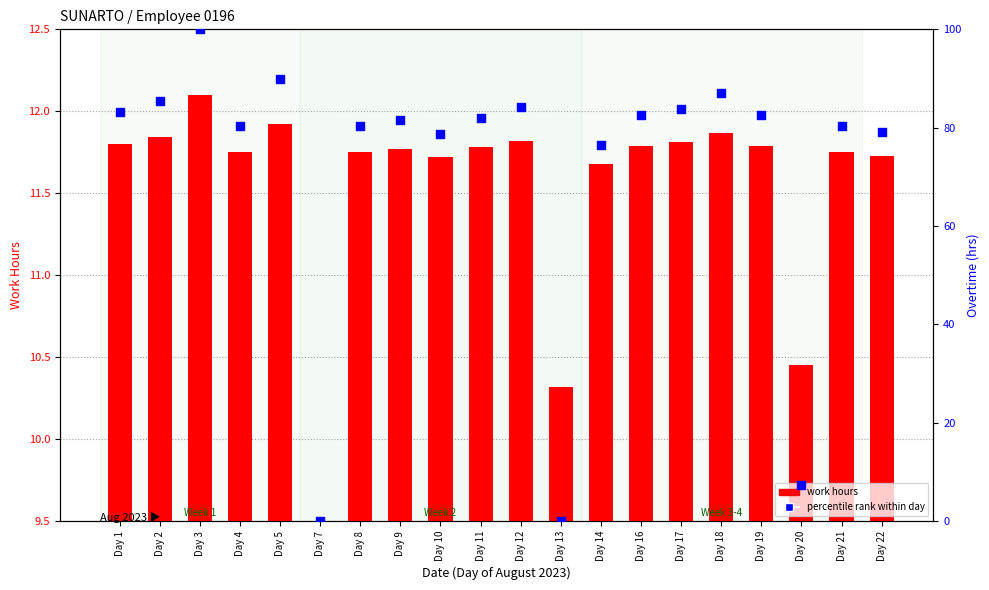

What is the total value across all series at Day 13?

10.3